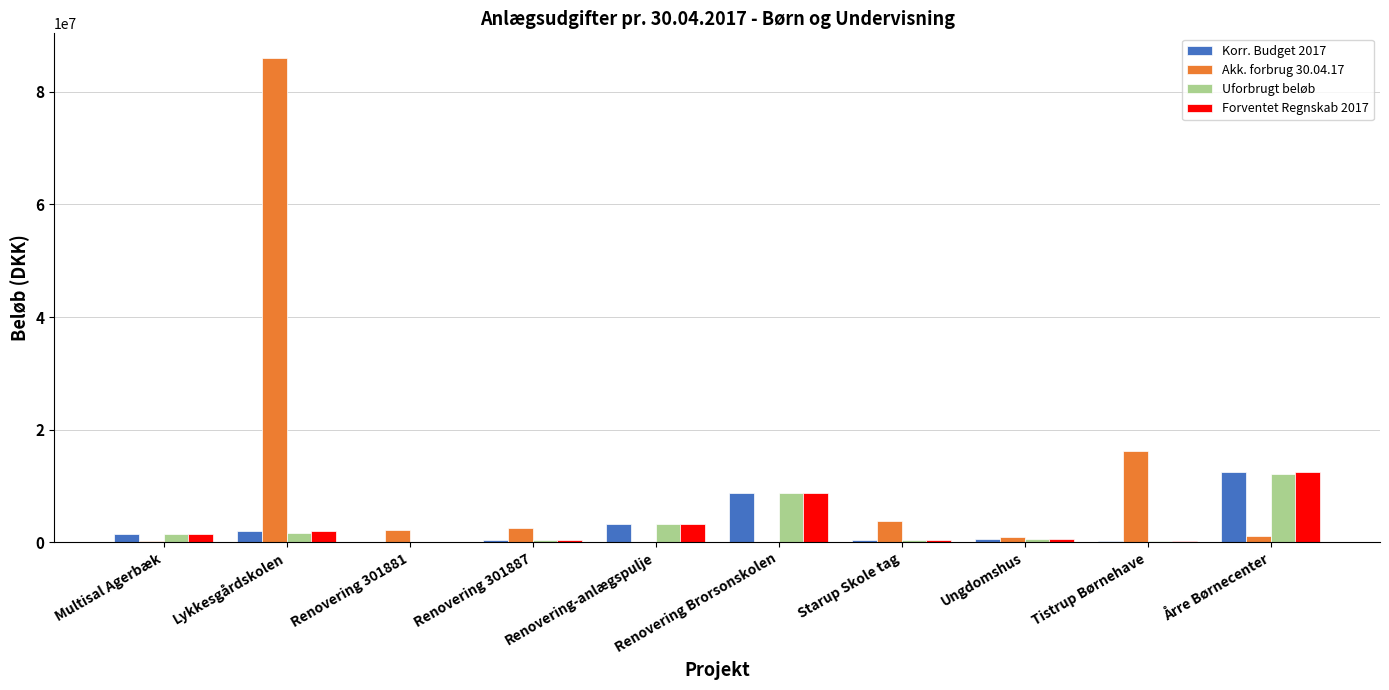

At which category does the chart reach its peak across all series?

Lykkesgårdskolen